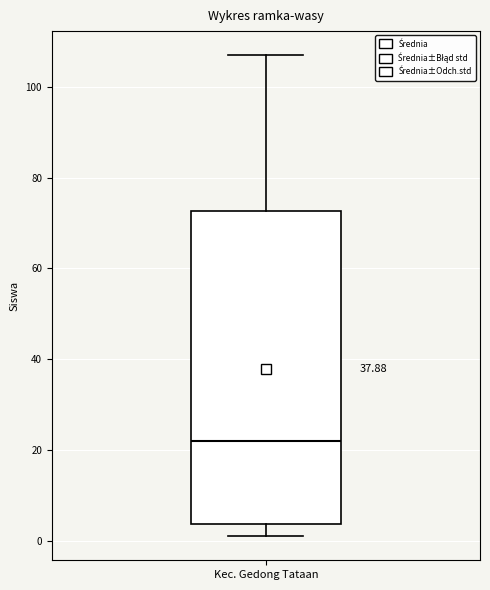

Transcribe this box plot: give where the median line is, the range the box spans, and where the two whiskers end, as read against the y-axis. The values are not printed on the chart, so give them approximately, as read against the axis.

median 22, box 4 to 72, whiskers 2 to 108